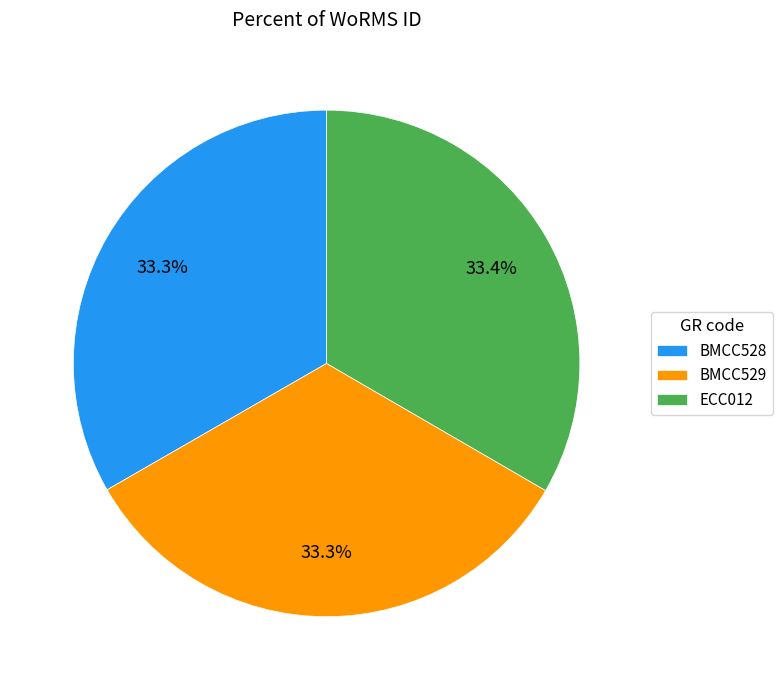

What percentage do BMCC528 and ECC012 together represent?

66.7%